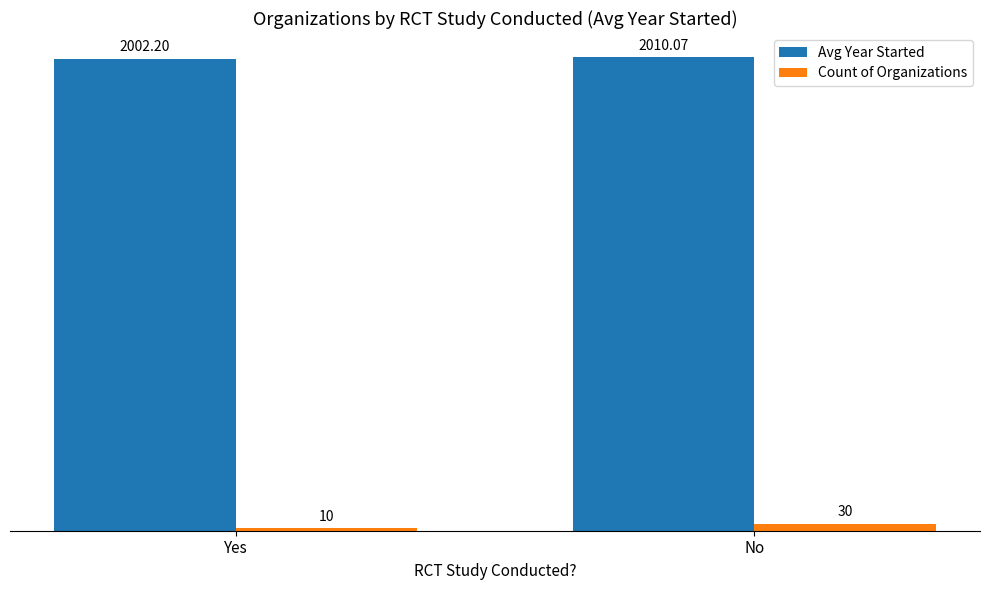

Which series has the largest range (max minus min)?

Count of Organizations